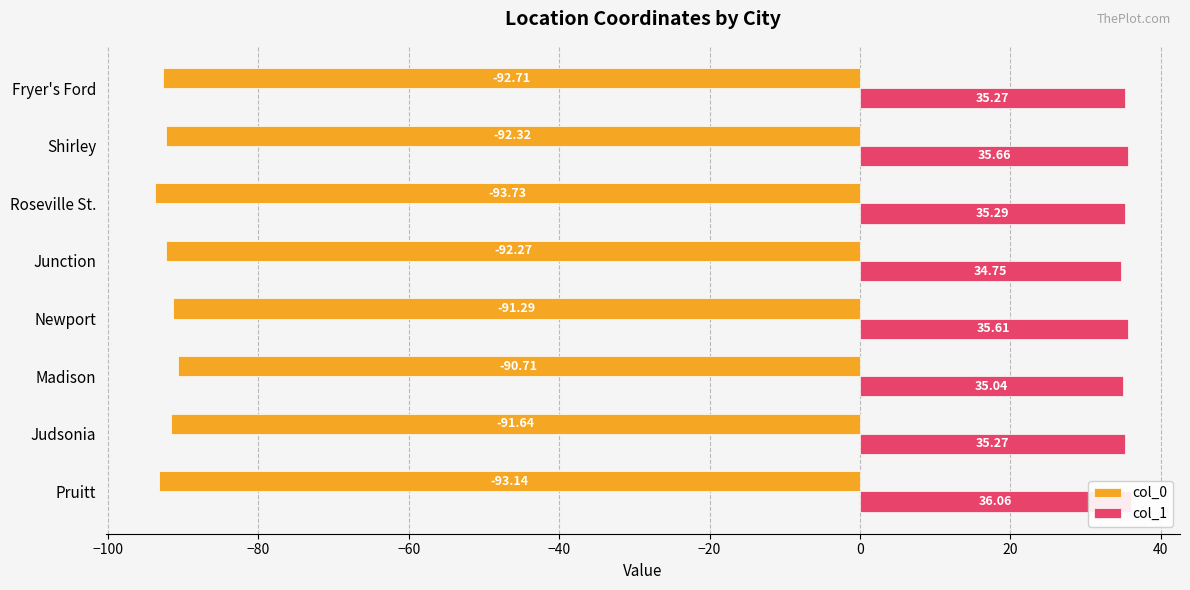

What is the value of the col_0 bar at the 4th from the left?

-91.3